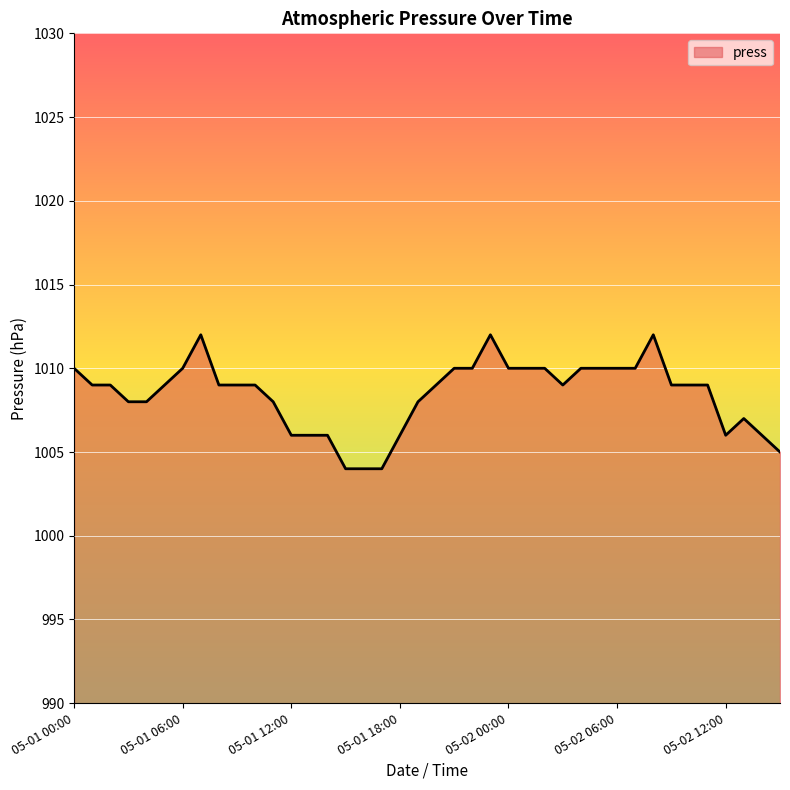

What is the maximum value shown in the chart?

1012